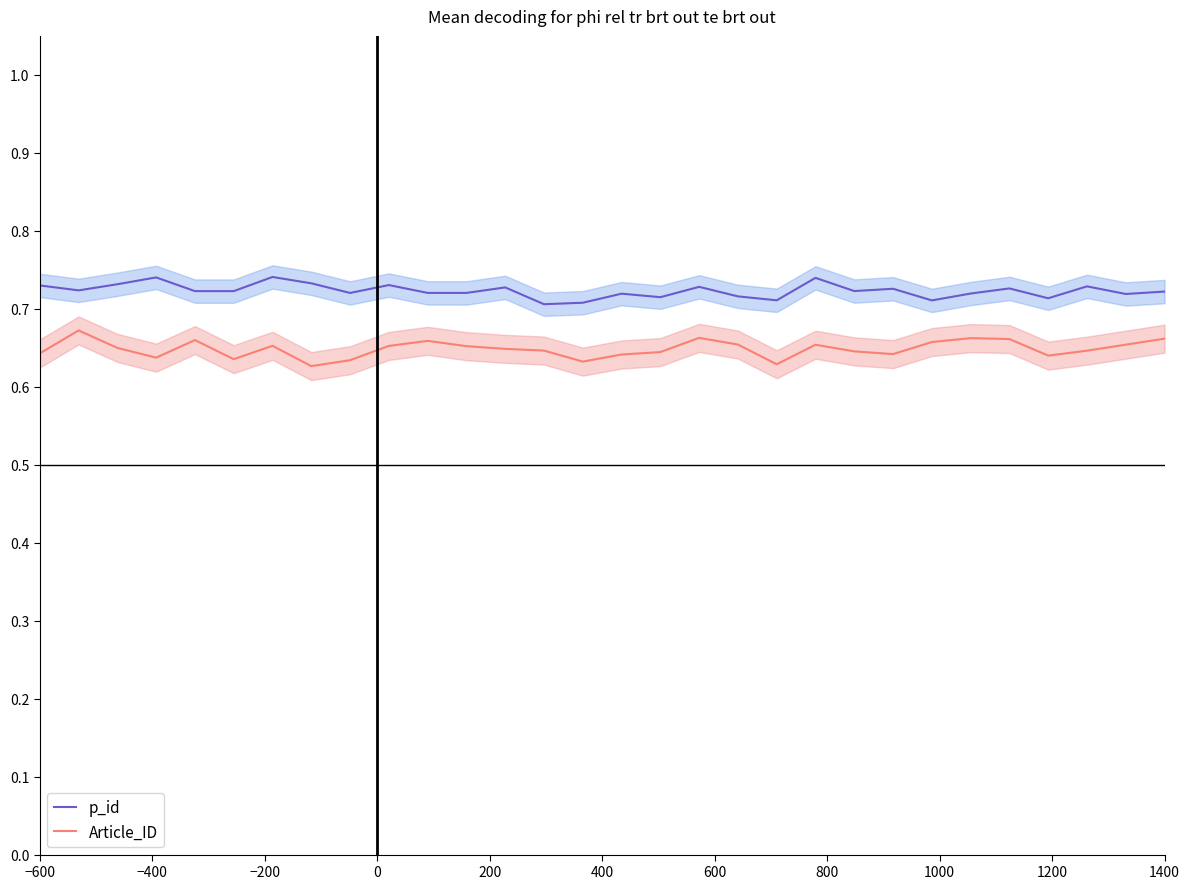

True or false: p_id and Article_ID intersect in this chart.

False